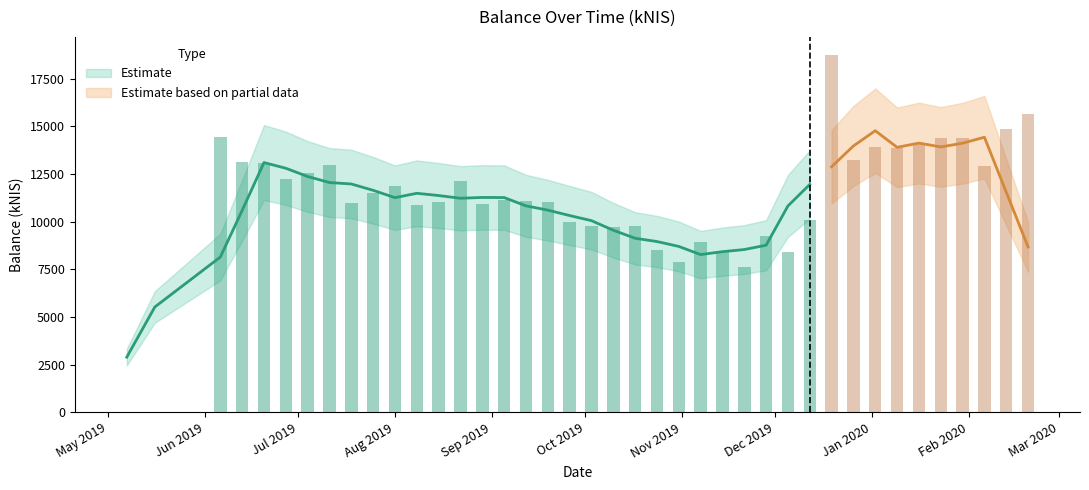

At which label is the value closest to 9380?

2019-11-28